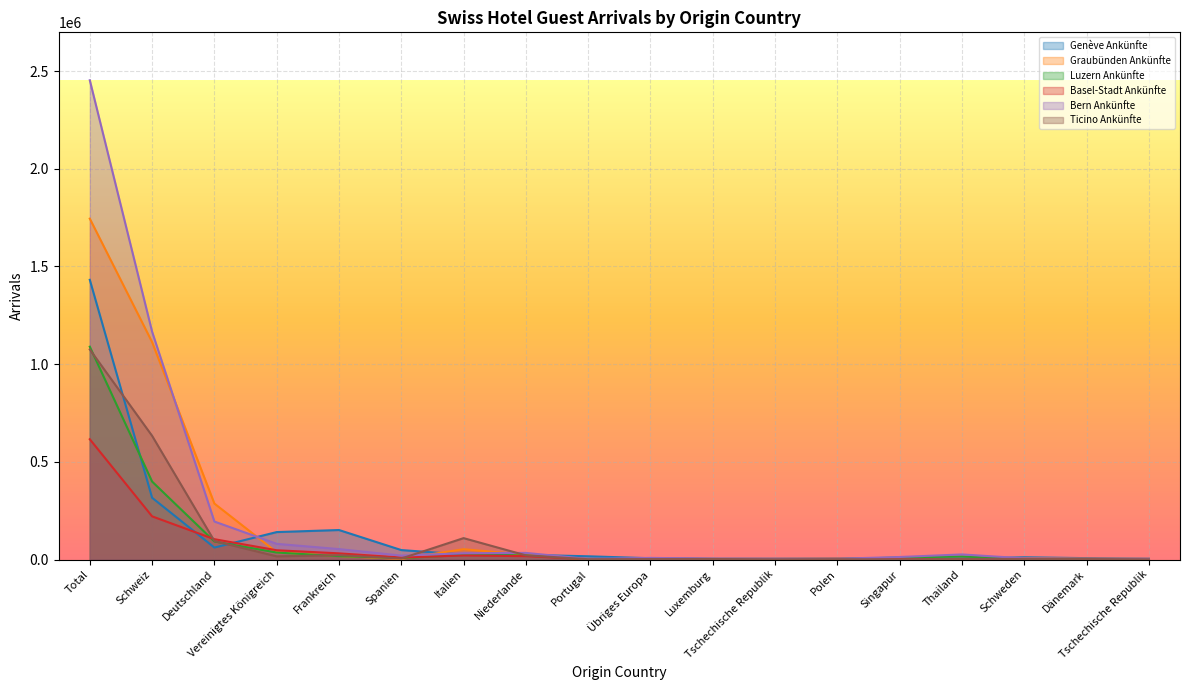

What are all the series names shown in the legend?

Genève Ankünfte, Graubünden Ankünfte, Luzern Ankünfte, Basel-Stadt Ankünfte, Bern Ankünfte, Ticino Ankünfte